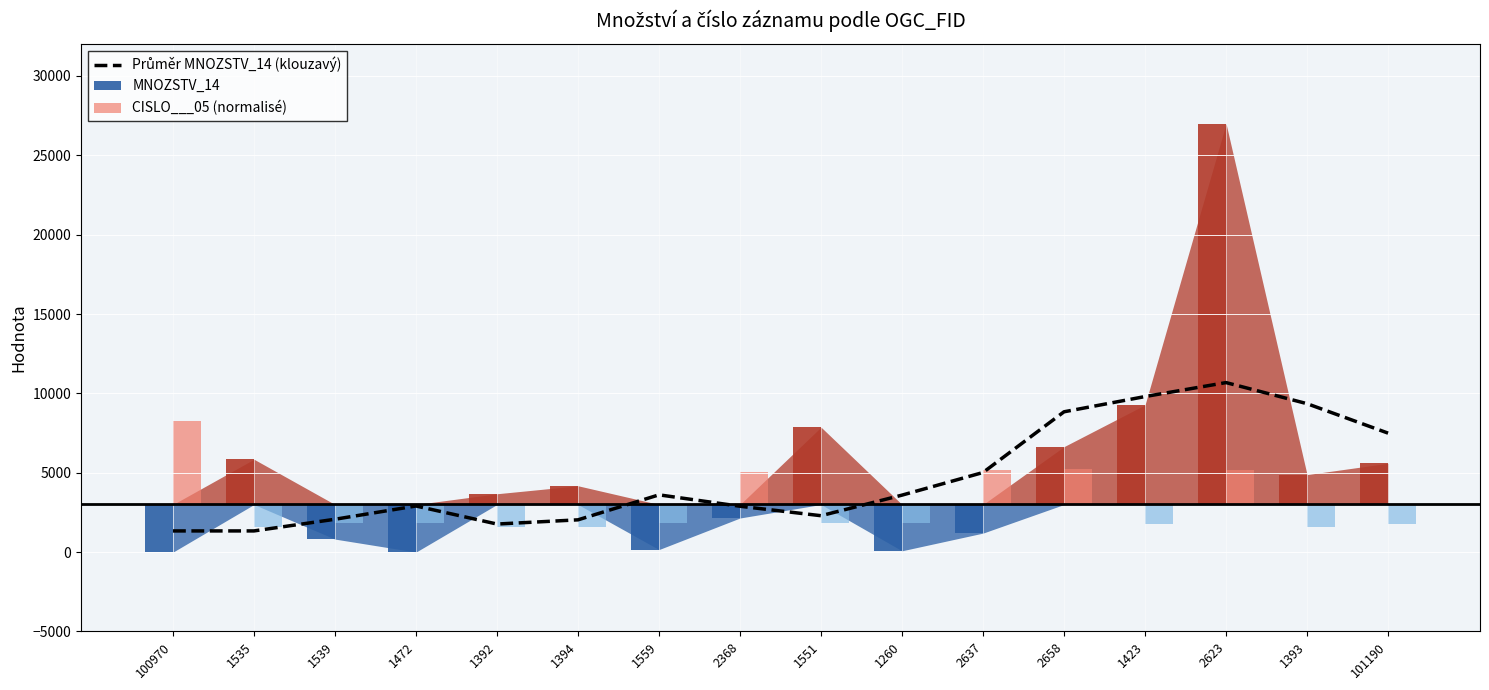

Reading left to right, what are all the values shown in this chart?

1334.2	1334.7	2070.0	2905.8	1767.8	2033.6	3607.8	2889.4	2293.1	3589.8	5015.6	8840.2	9799.8	10679.9	9351.0	7495.4